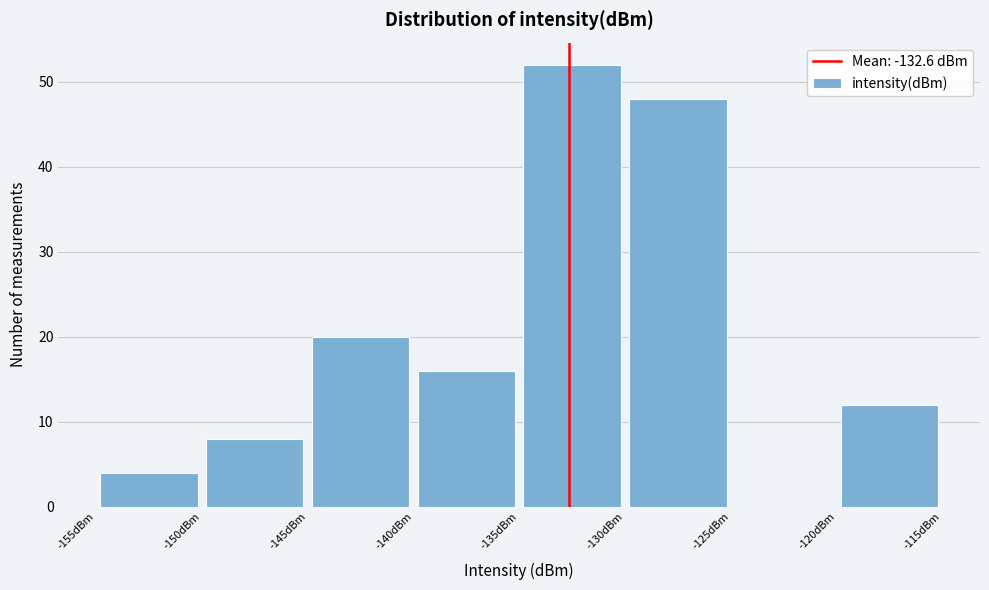

Reading left to right, list every bar in this chart as the range it spans on the x-axis followed by its height. The values are not printed on the chart, so give them approximately, as read against the axis.

-155 to -150: 4
-150 to -145: 8
-145 to -140: 20
-140 to -135: 16
-135 to -130: 52
-130 to -125: 48
-125 to -120: 0
-120 to -115: 12